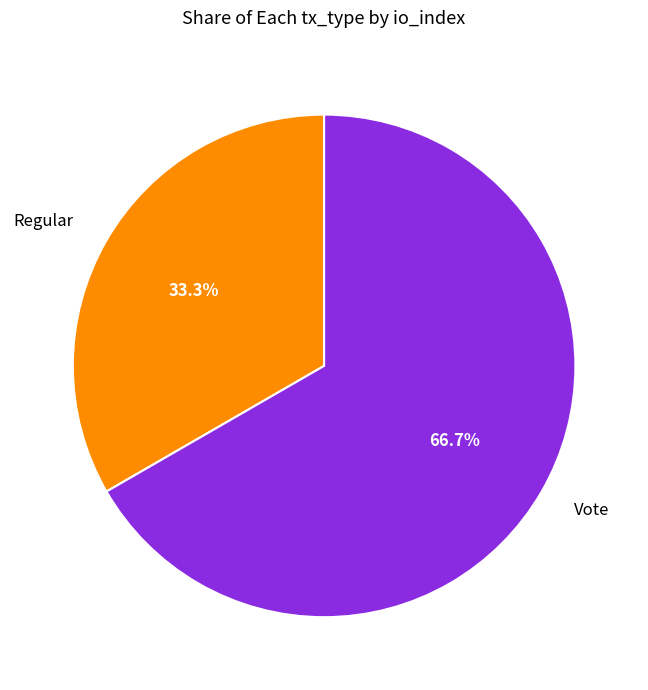

True or false: Vote accounts for 67% of the total.

True